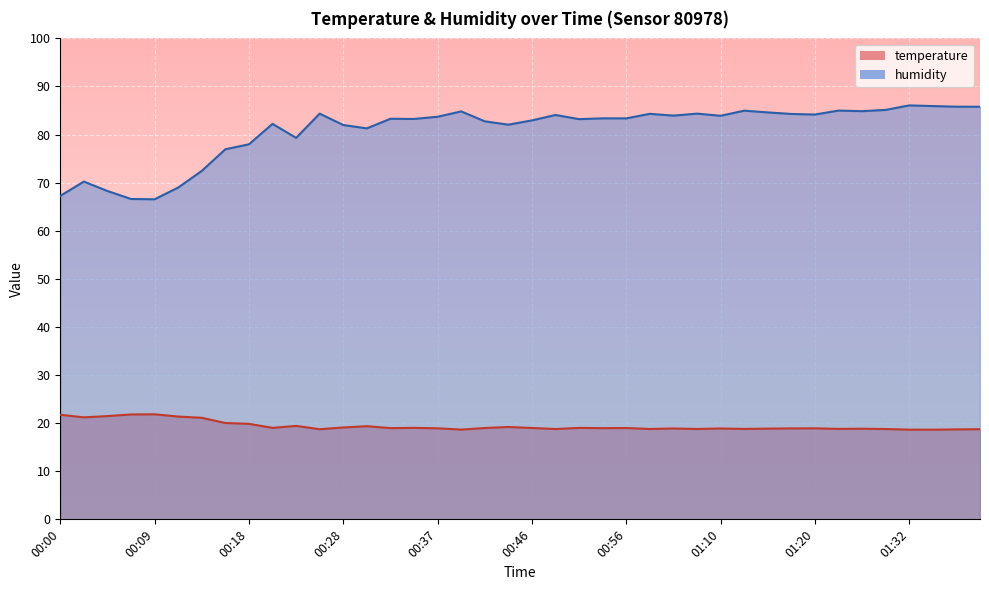

The value of humidity at 00:44 is 82.1. True or false?

True